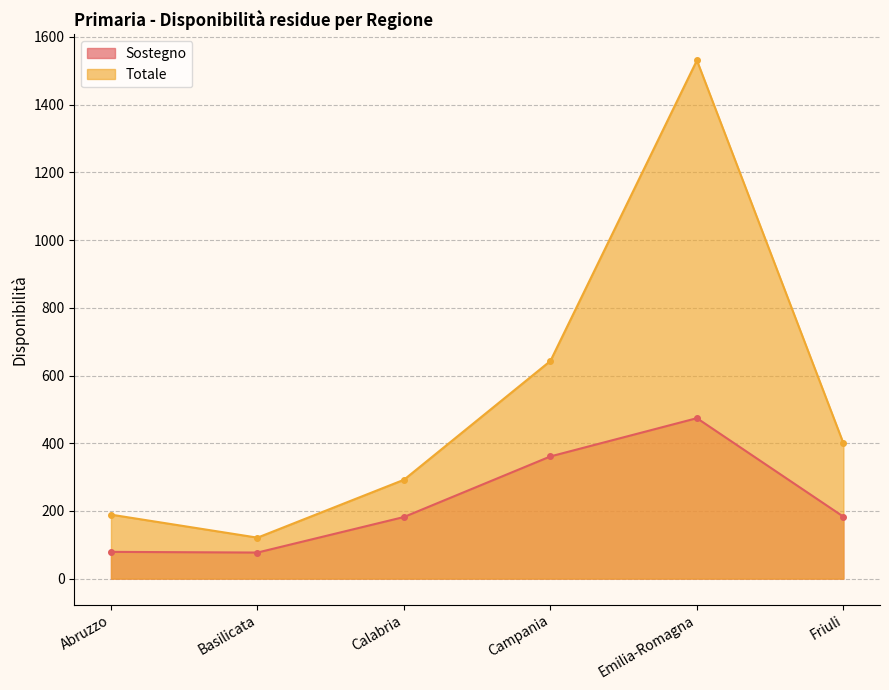

Which series has the widest spread of values?

Totale